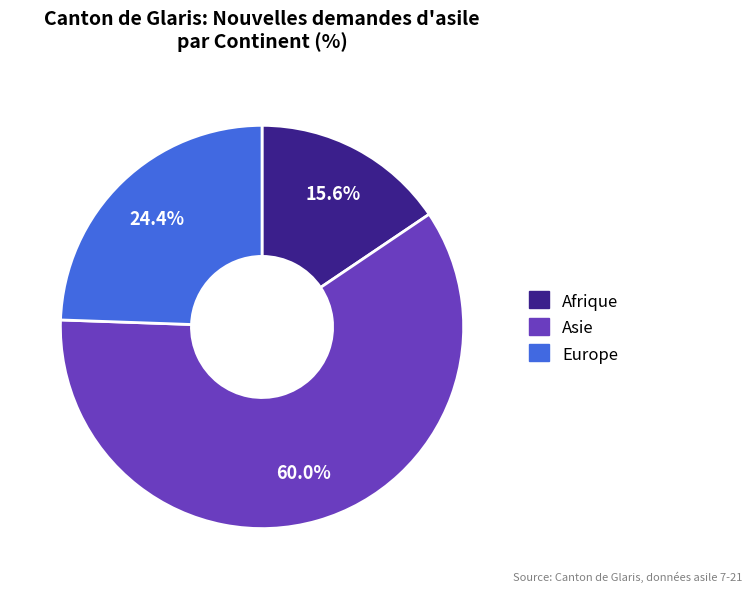

What is the total percentage of Afrique and Europe?

40.0%